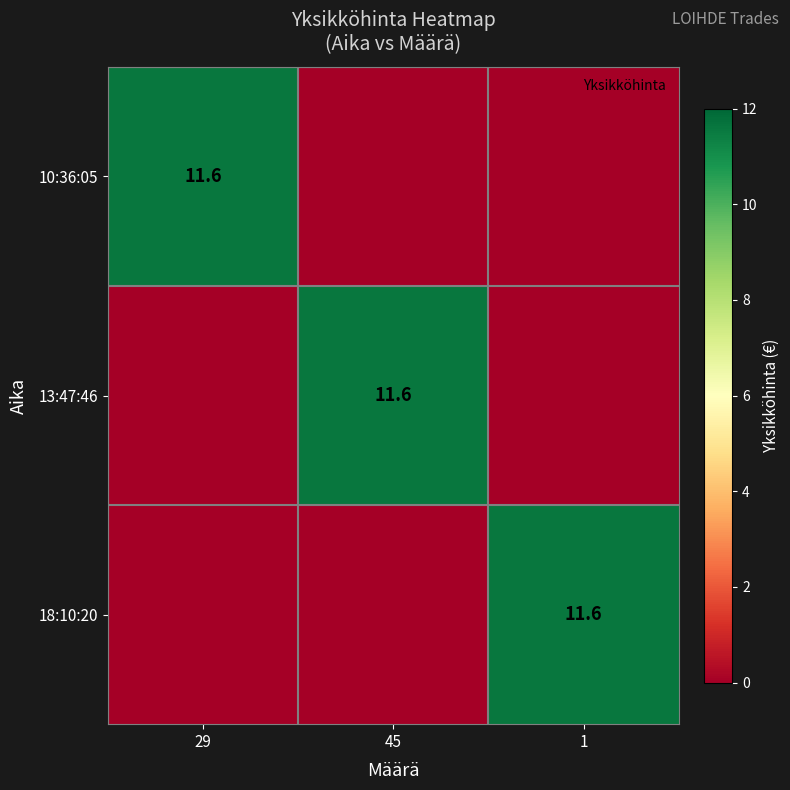

What is the sum of all 18:10:20 values?

11.6